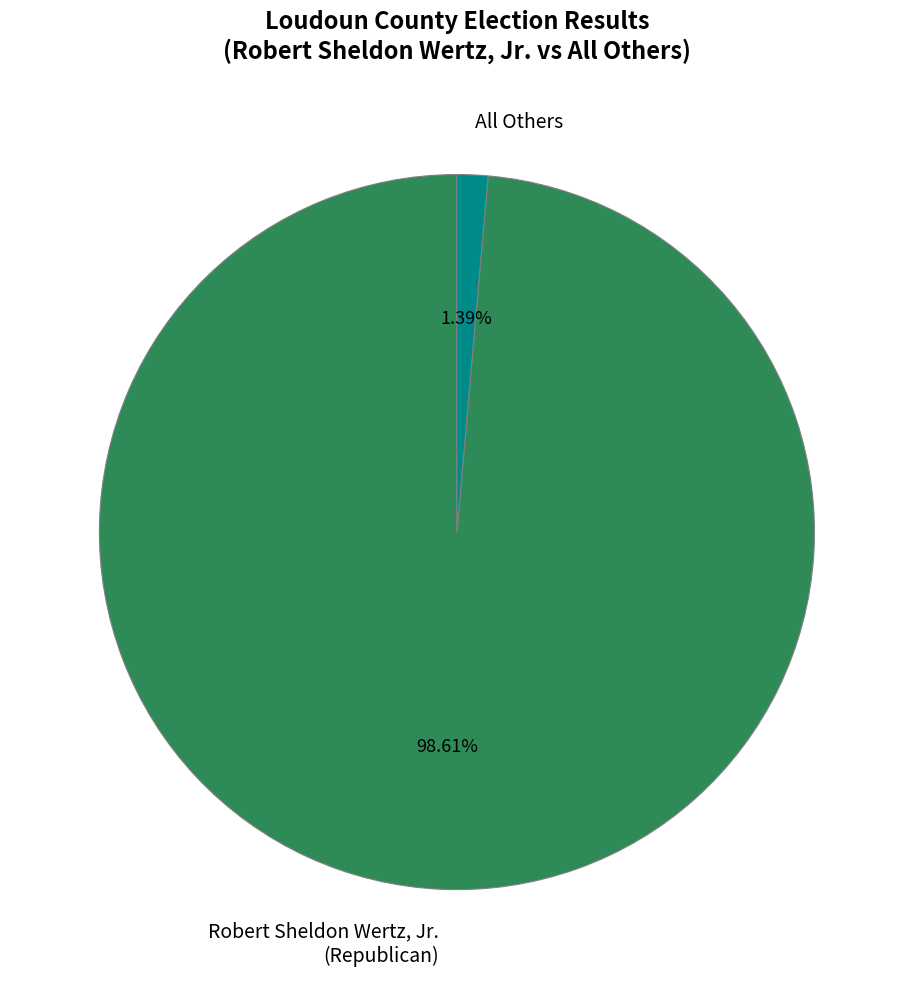

Rank the categories by value from highest to lowest.

Robert Sheldon Wertz, Jr. (Republican), All Others